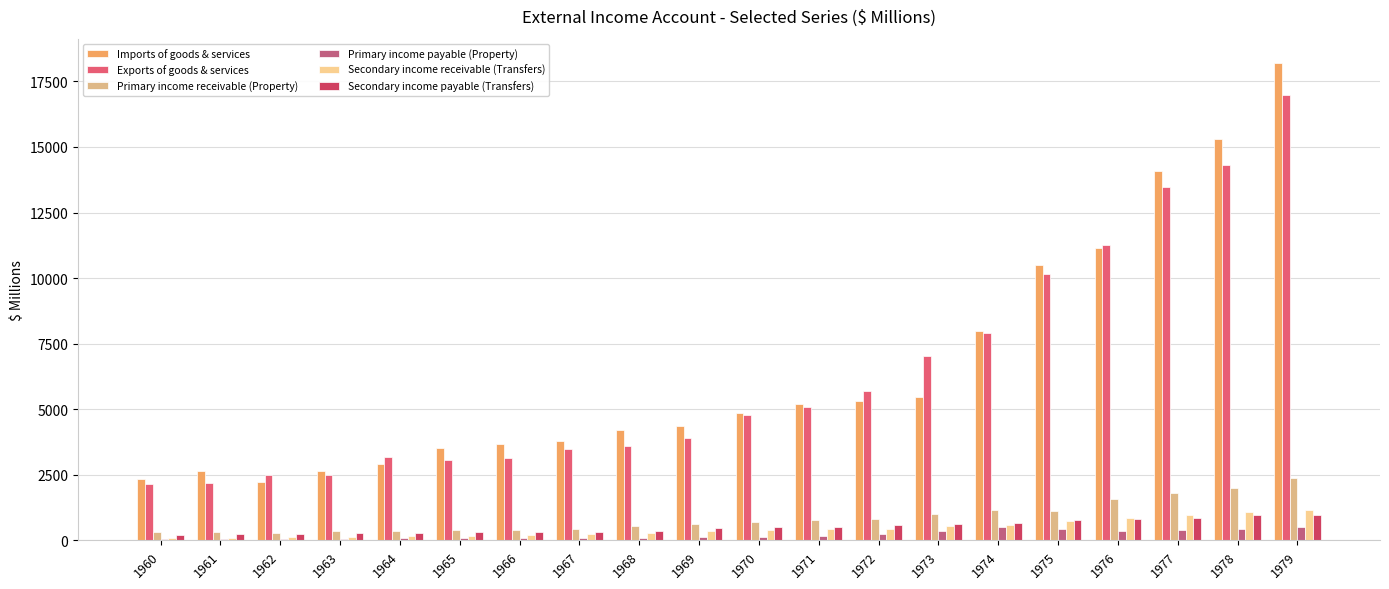

How many groups of bars are there?

20